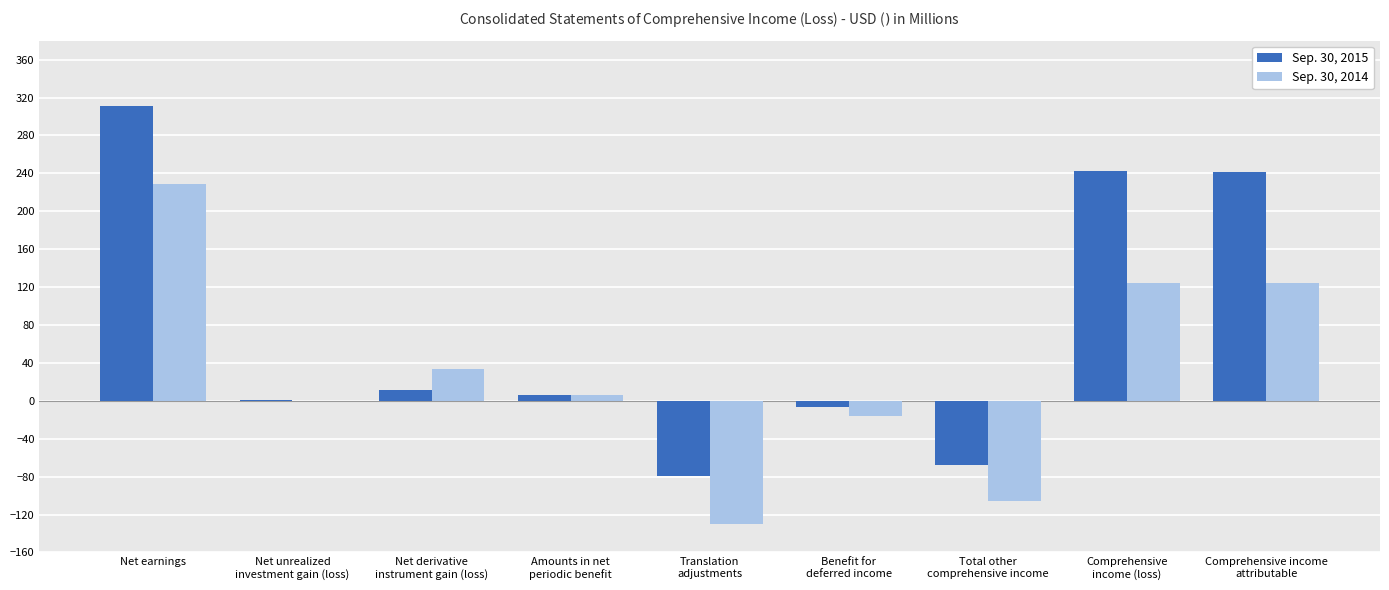

What is the average value of the Sep. 30, 2015 series?

73.3